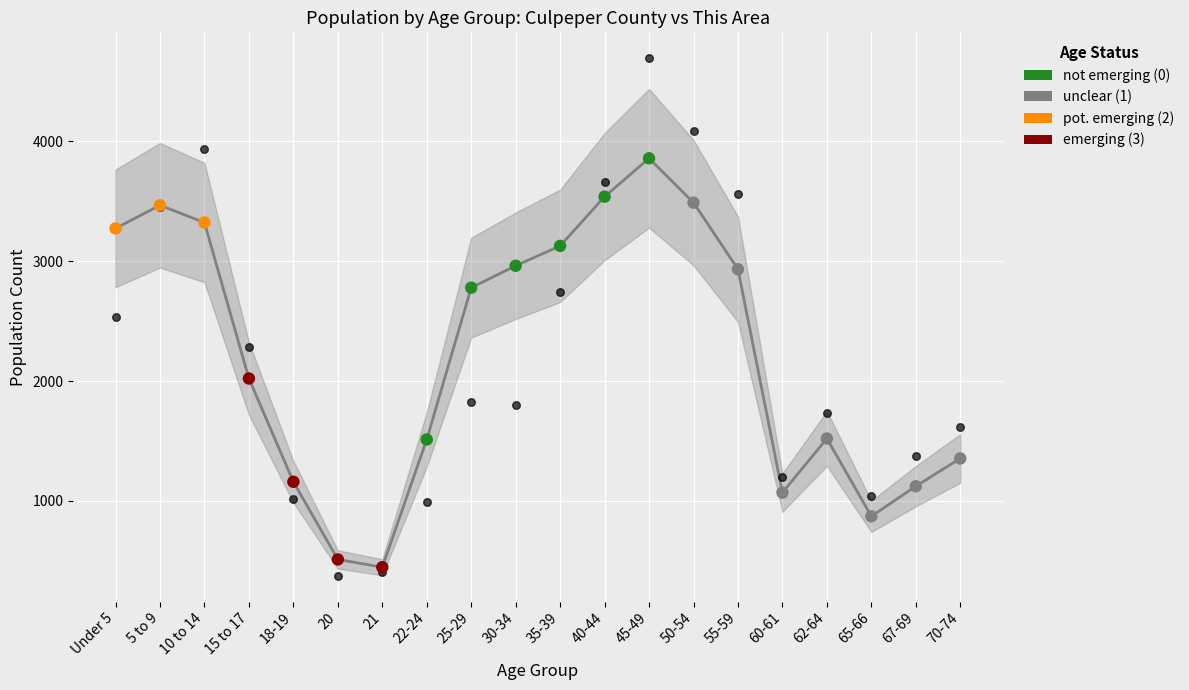

Is the value of Culpeper County at 18-19 greater than the value of This Area (scaled) at 25-29?

No